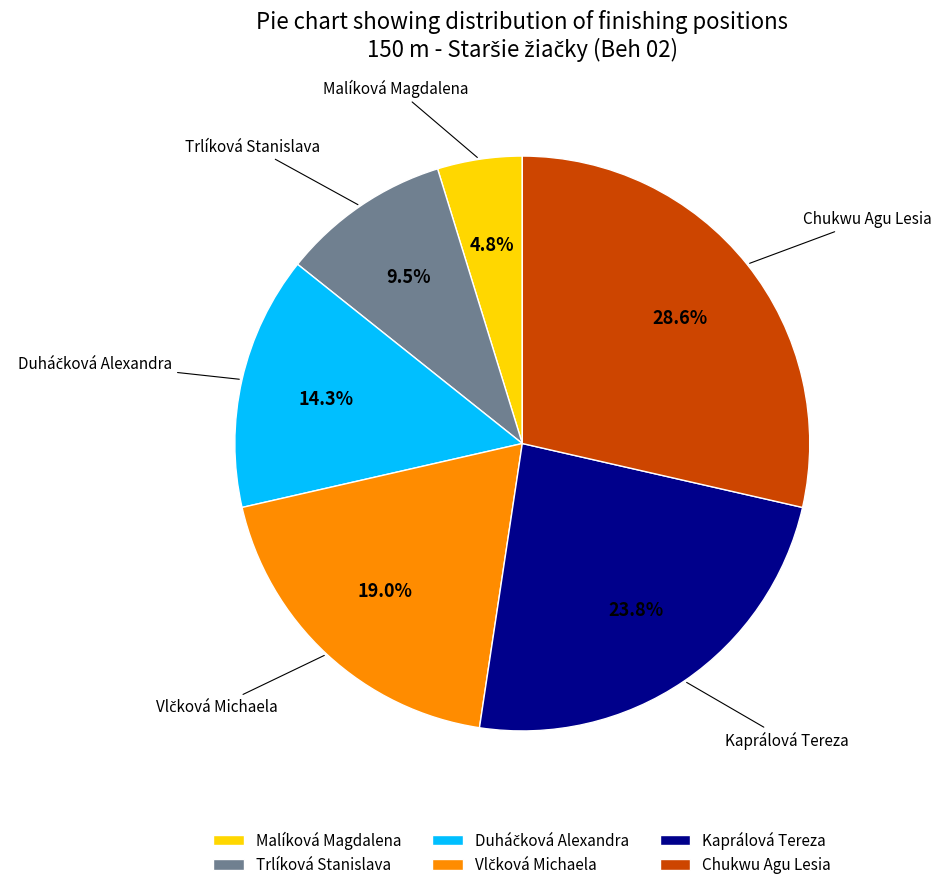

What is the ratio of the value at Chukwu Agu Lesia to the value at Kaprálová Tereza?

1.2